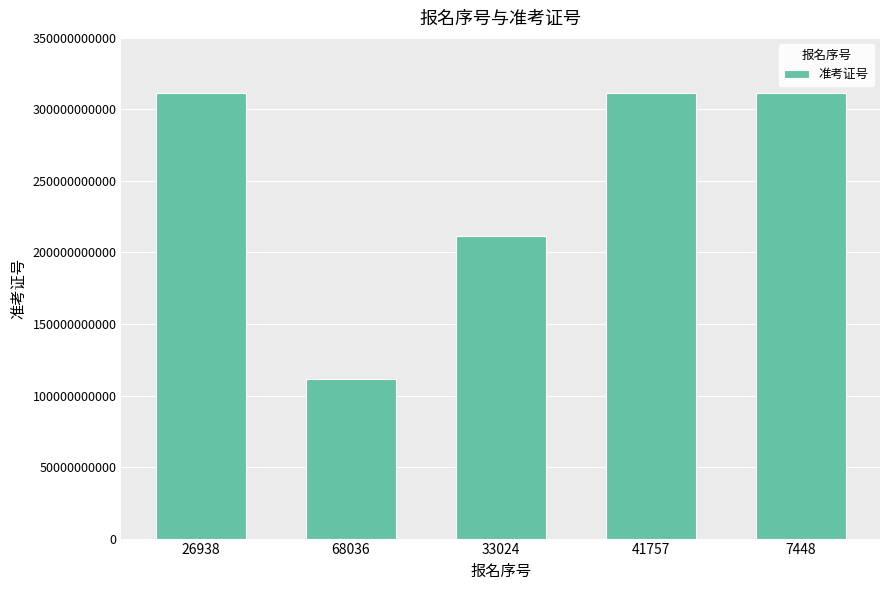

Between 7448 and 68036, which is larger?

7448